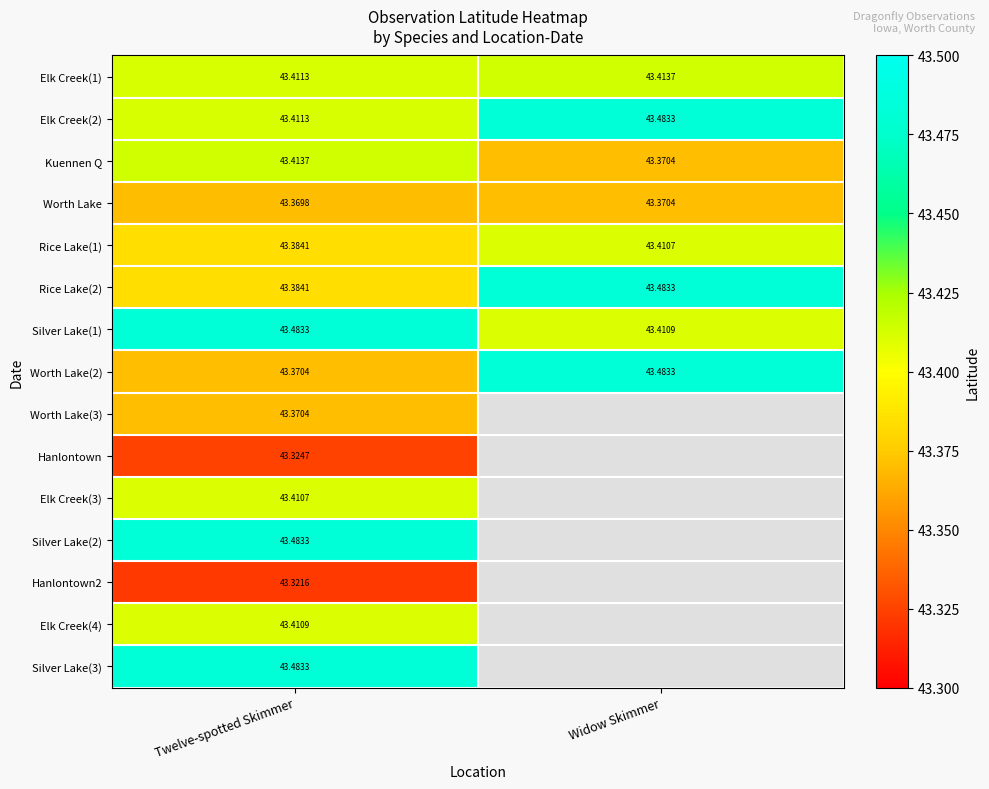

Between Widow Skimmer and Twelve-spotted Skimmer, which is larger?

Widow Skimmer